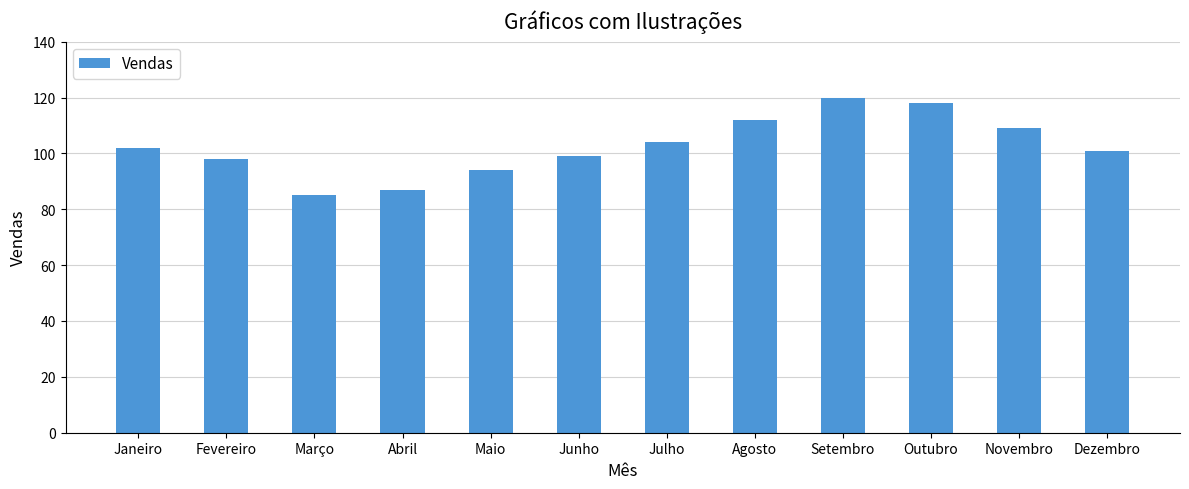

At which category does the chart reach its peak across all series?

Setembro